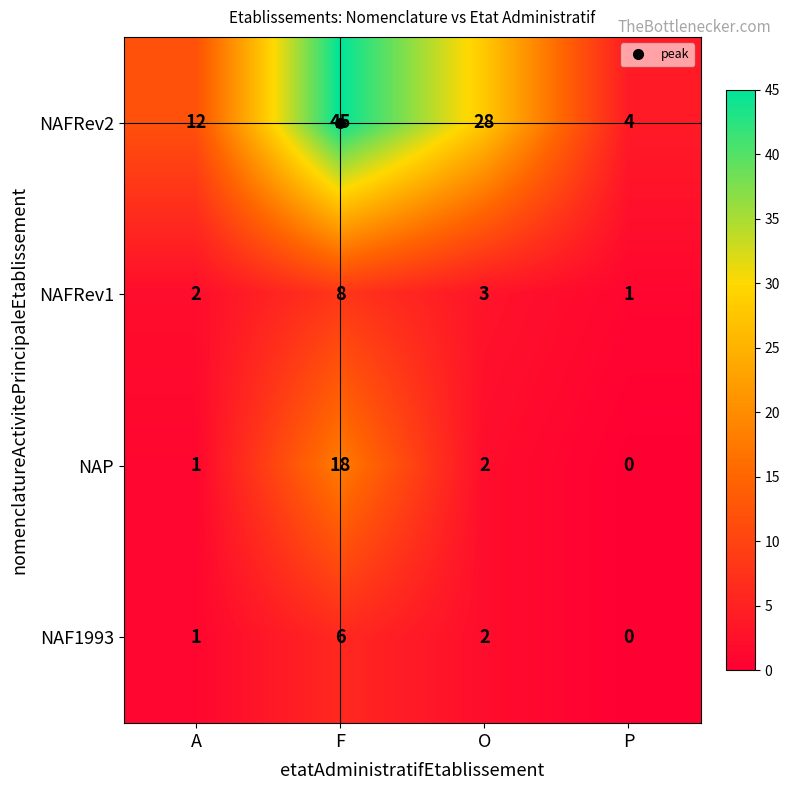

Which label corresponds to the largest value in the chart?

F